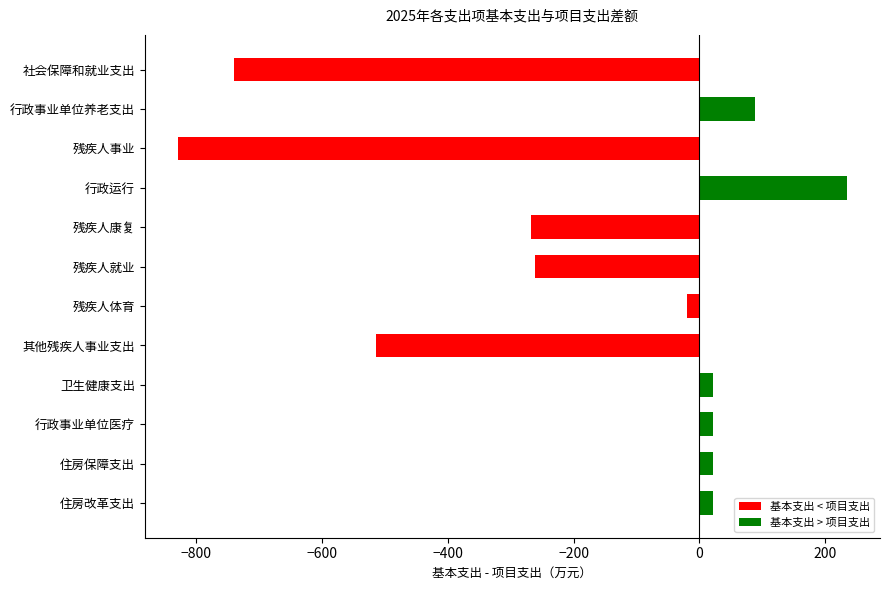

What is the difference between the highest and lowest values at 行政运行?

234.0